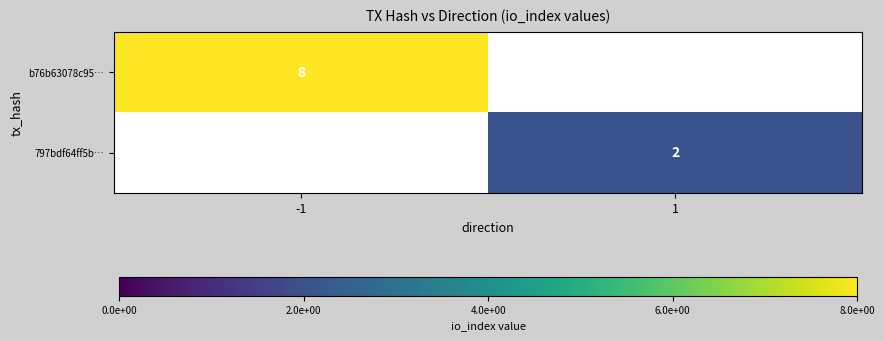

Count the number of data series in this chart.

2